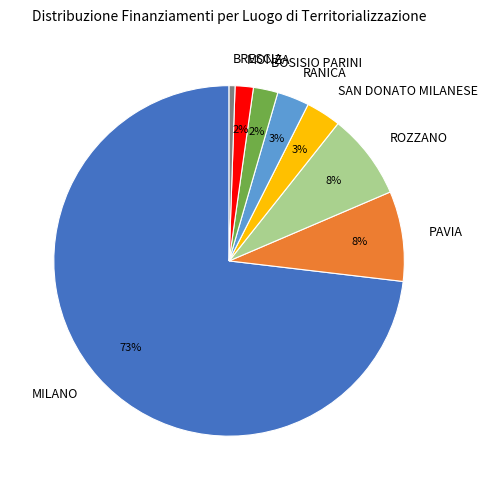

How many segments does this pie chart have?

8